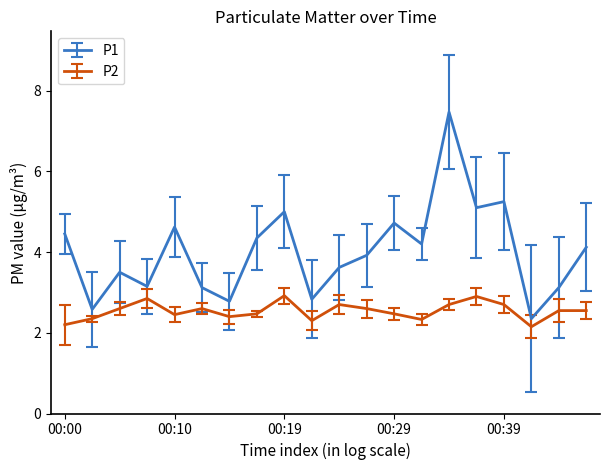

What is the difference between the maximum and minimum values in the P1 series?

5.1